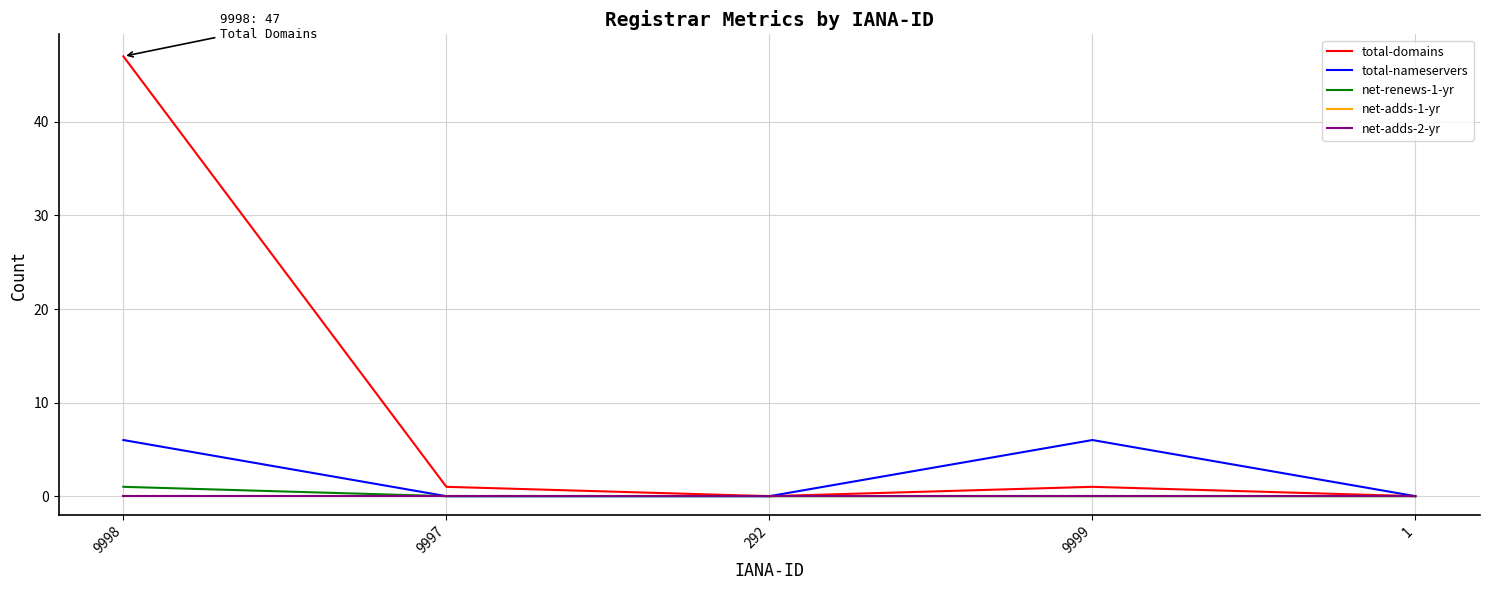

How many lines are shown in the chart?

5